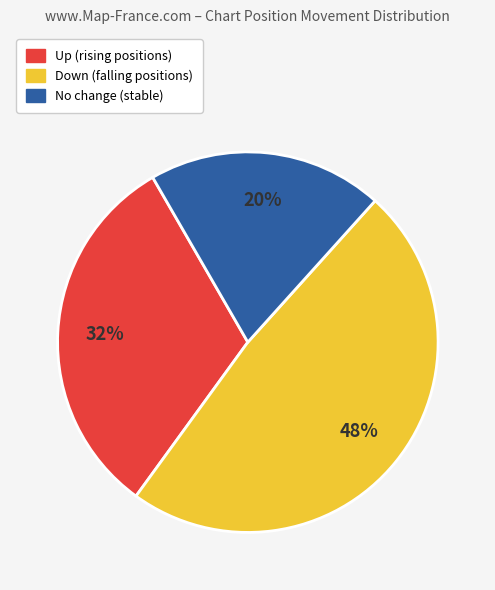

To the nearest percent, what is the difference between the largest and smallest slice percentages?

28%